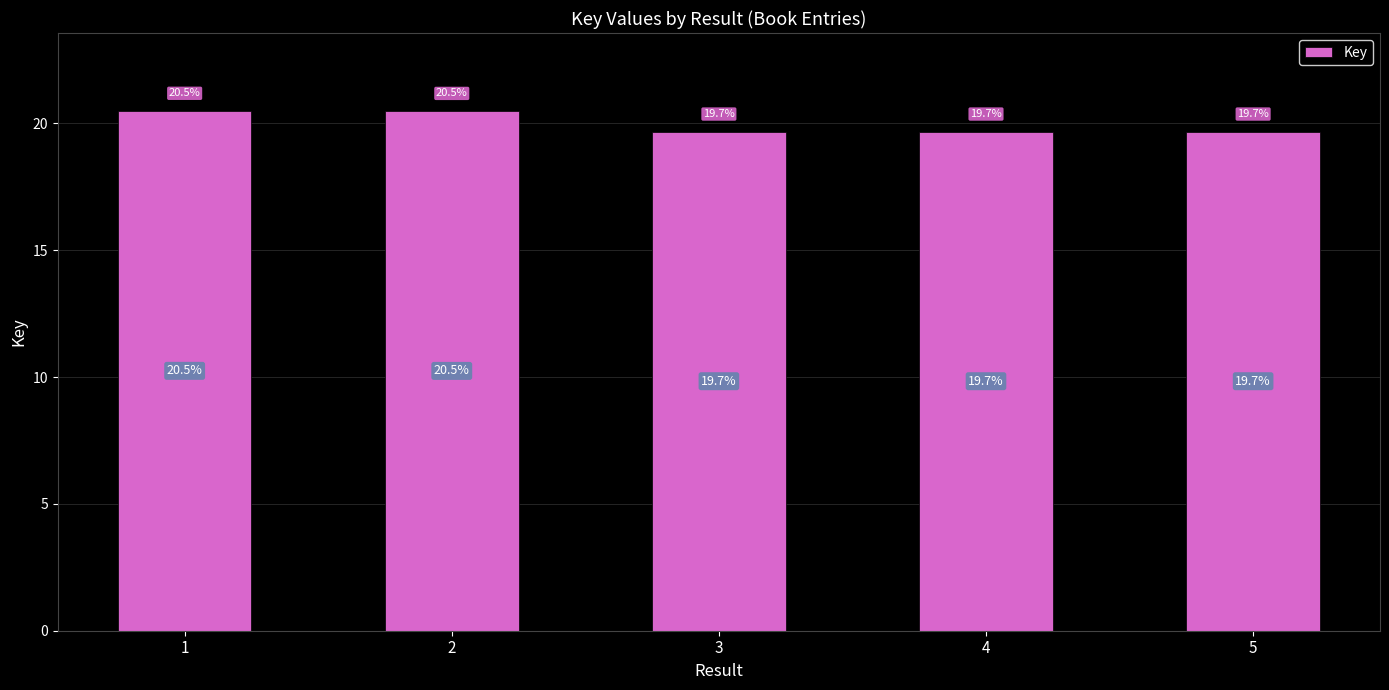

What is the average value?

20.0